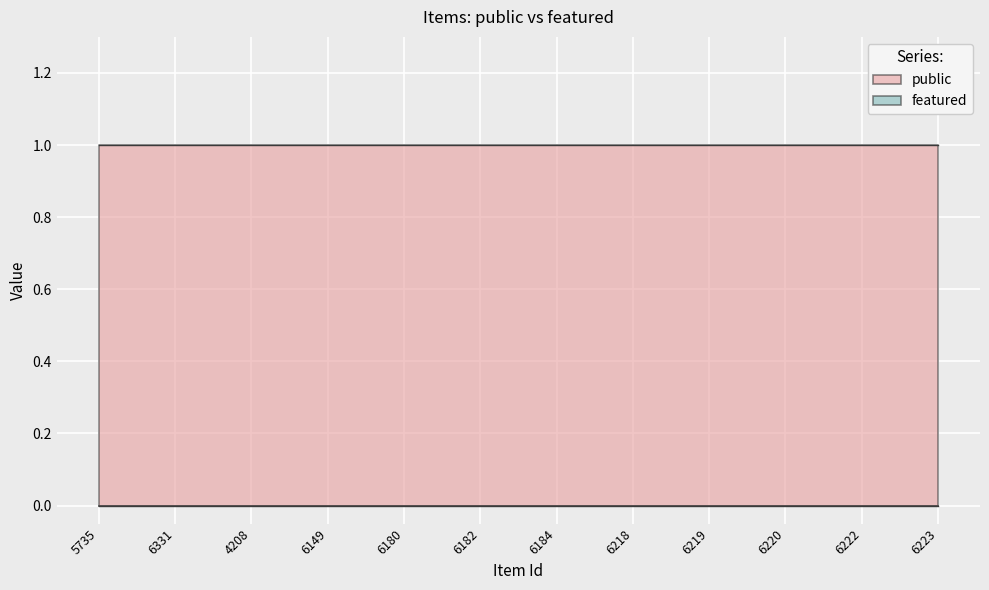

Count the number of categories in the chart.

300